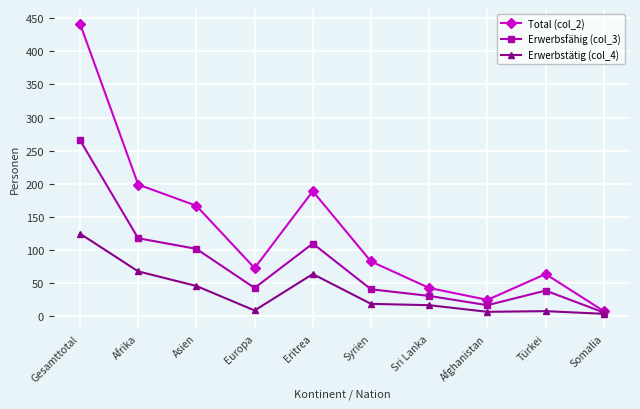

Does the chart have visible grid lines?

Yes